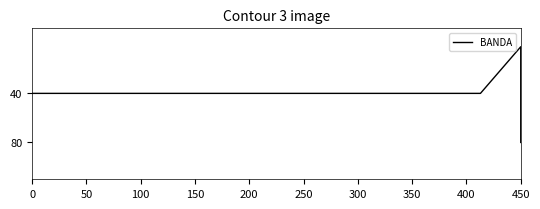

At which category does the data reach its first local valley?

450